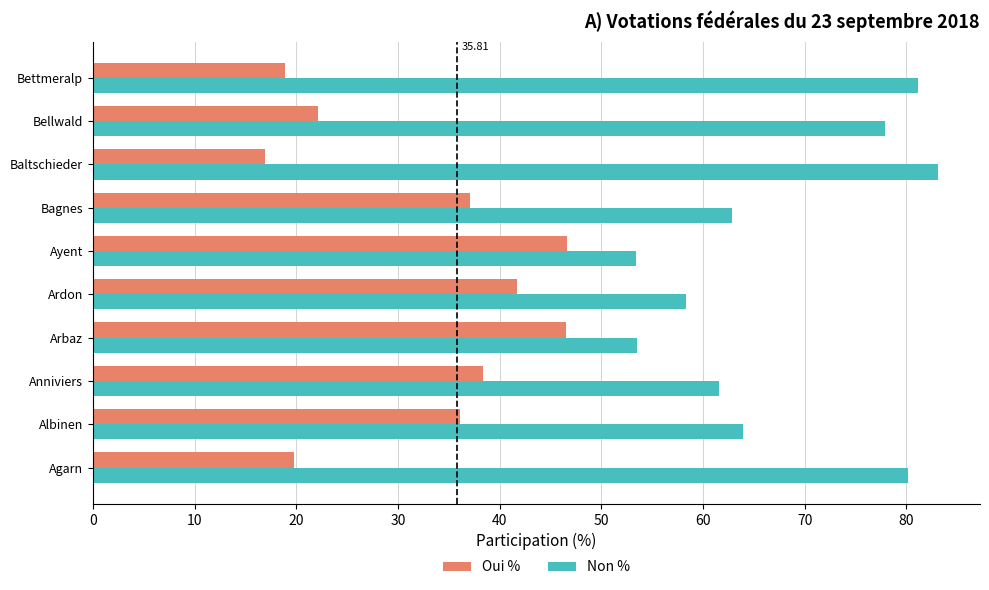

What is the spread (max minus min) of values at Agarn?

60.4